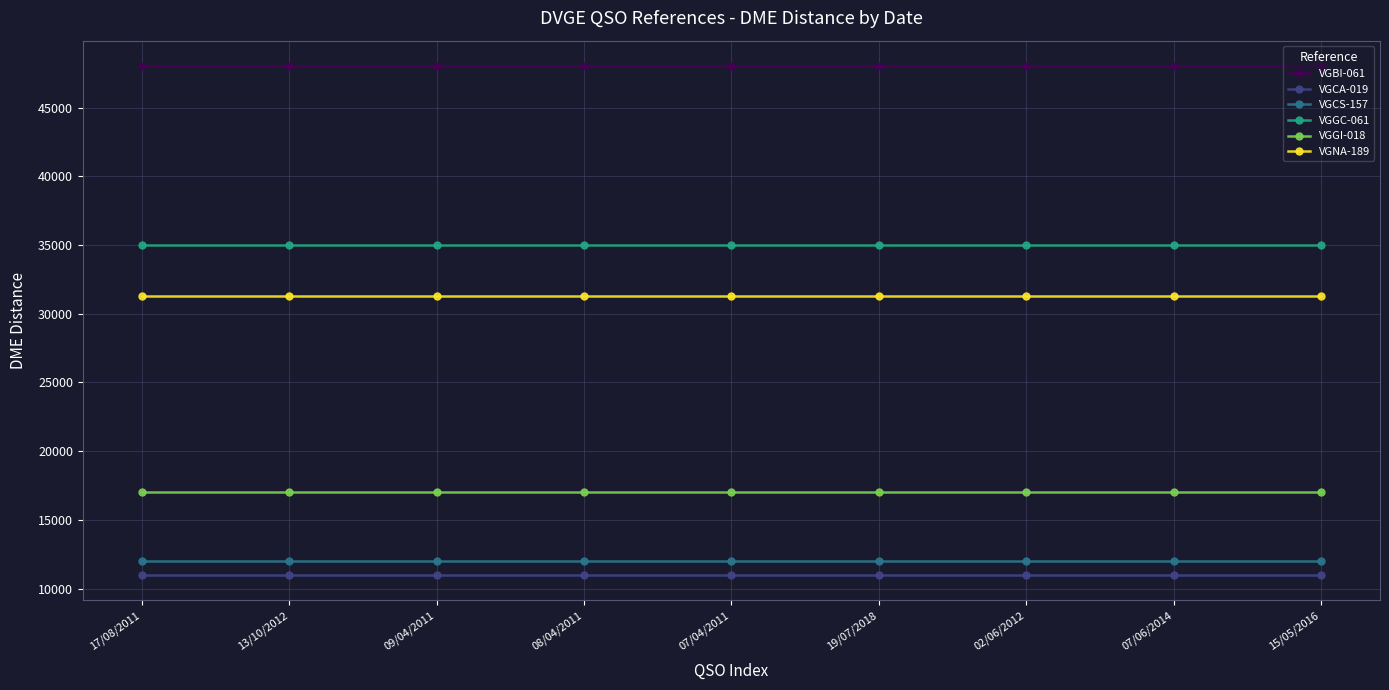

What are all the series names shown in the legend?

VGBI-061, VGCA-019, VGCS-157, VGGC-061, VGGI-018, VGNA-189